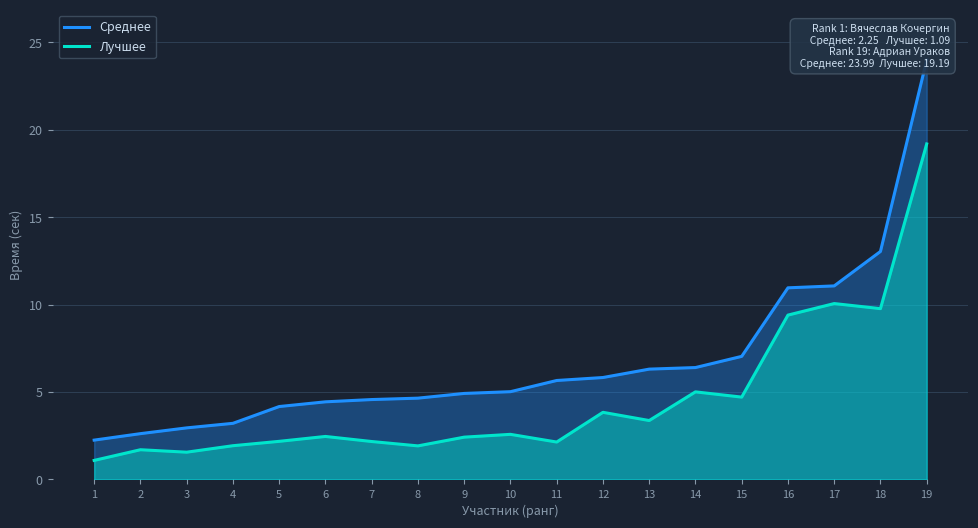

Does the chart have visible grid lines?

Yes